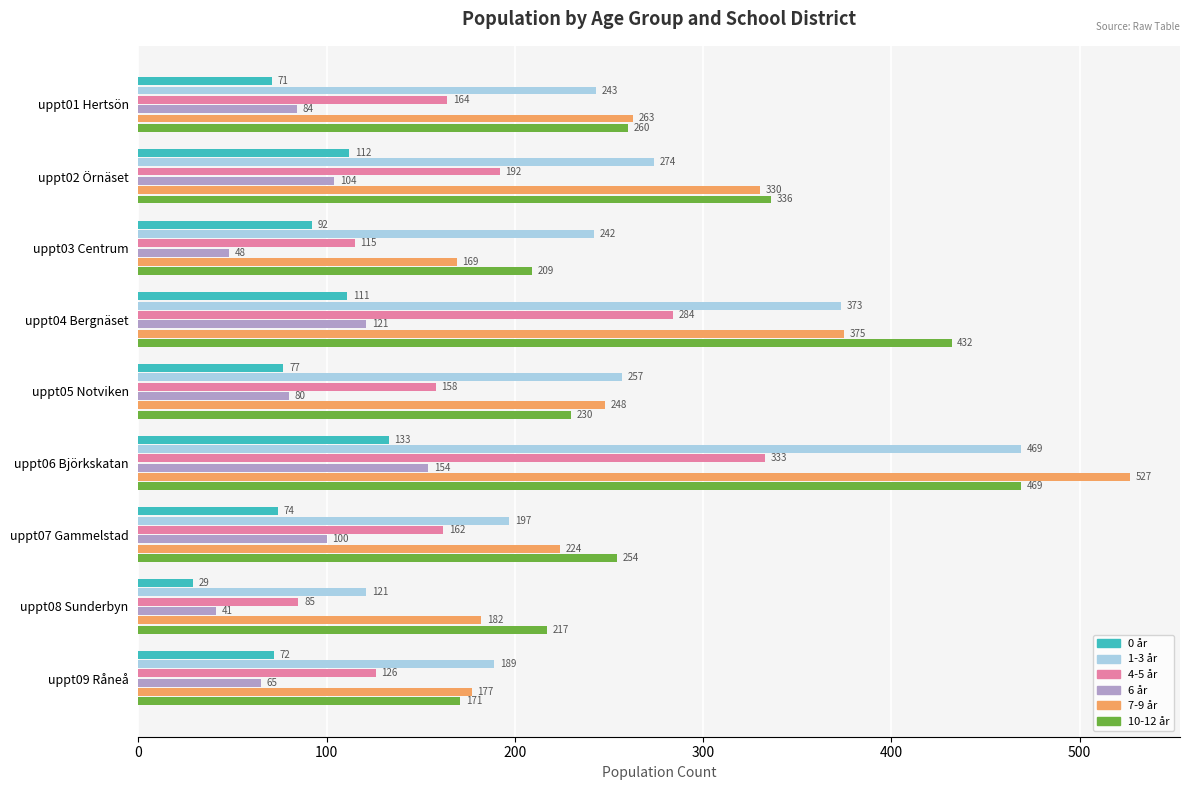

What is the total value across all series at uppt08 Sunderbyn?

675